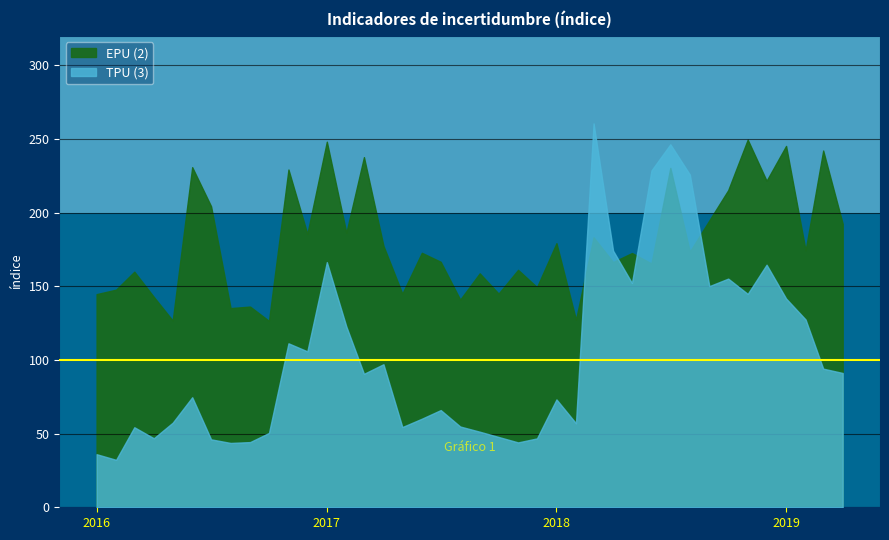

Where is the first local maximum for EPU (2)?

2016-03-01